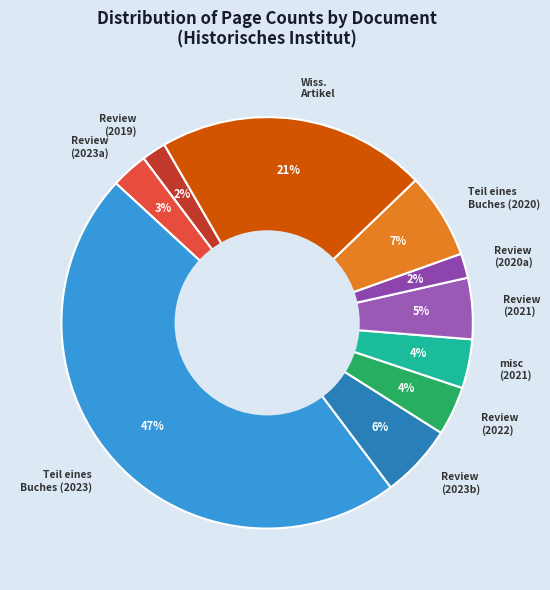

What percentage is the Review (2023b) slice, to the nearest percent?

6%